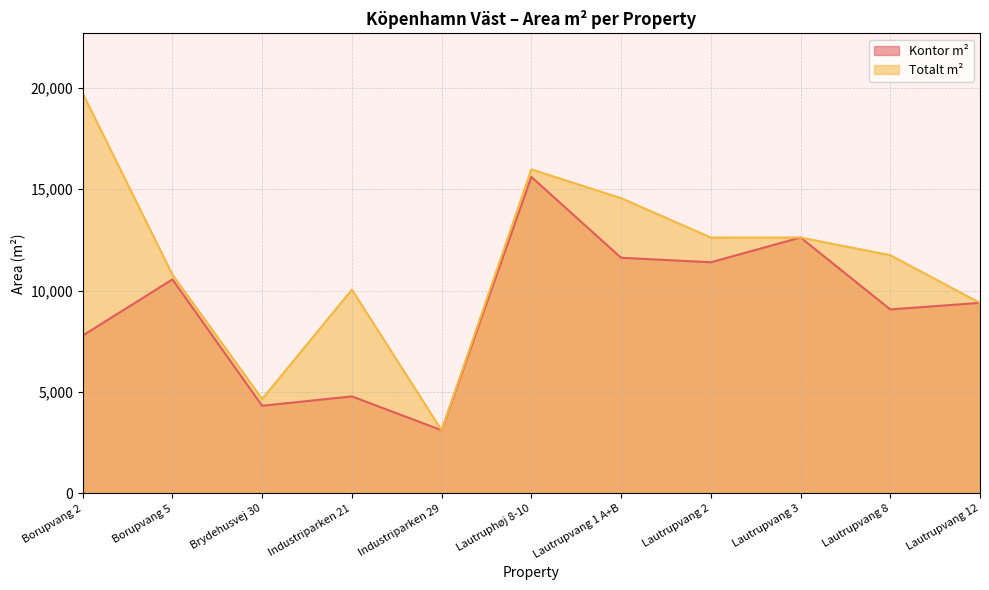

How many categories are shown in the chart?

11